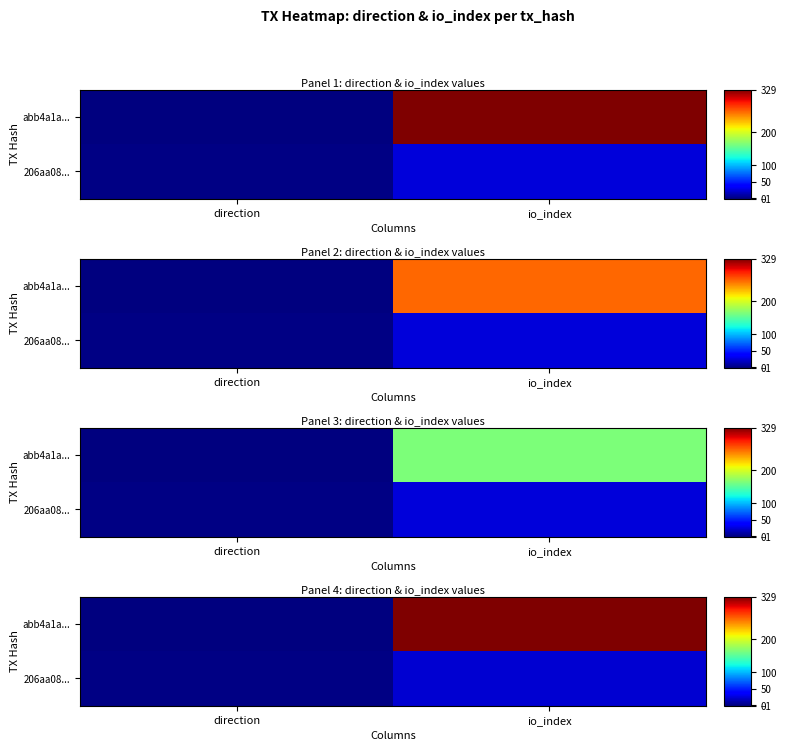

Where does the 206aa08... series first go above 23?

io_index